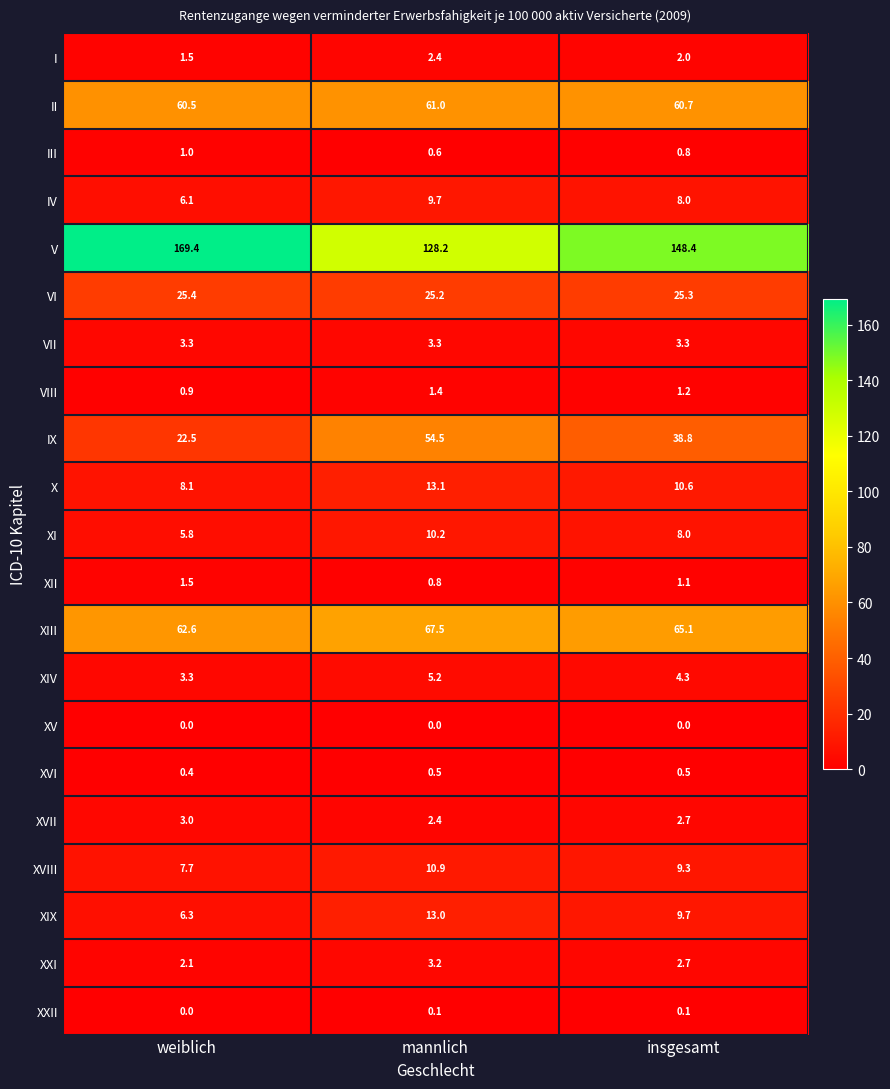

What is the average value of the VIII series?

1.2